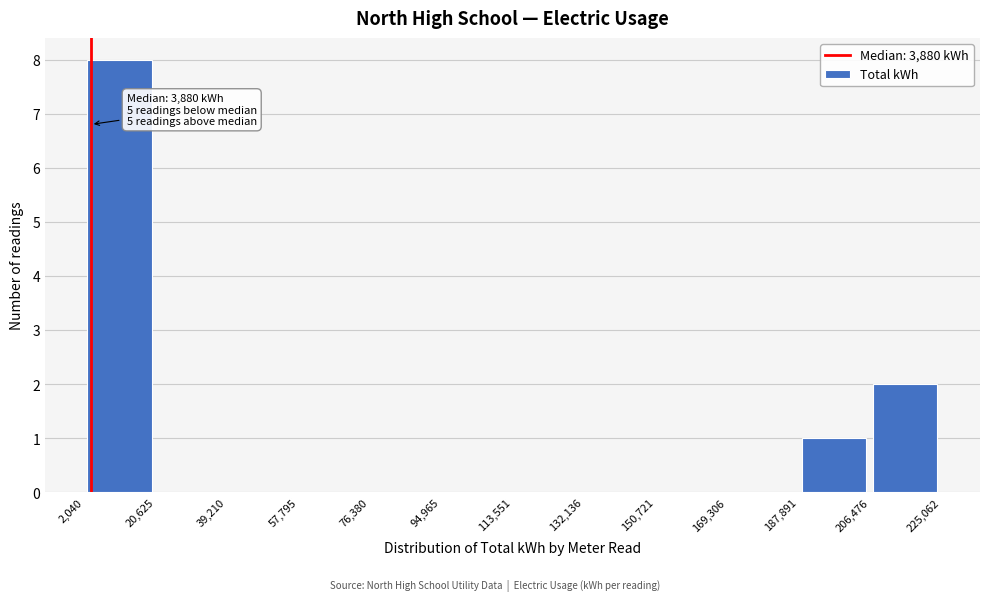

Which range on the x-axis has the tallest bar?

2,040 to 20,625